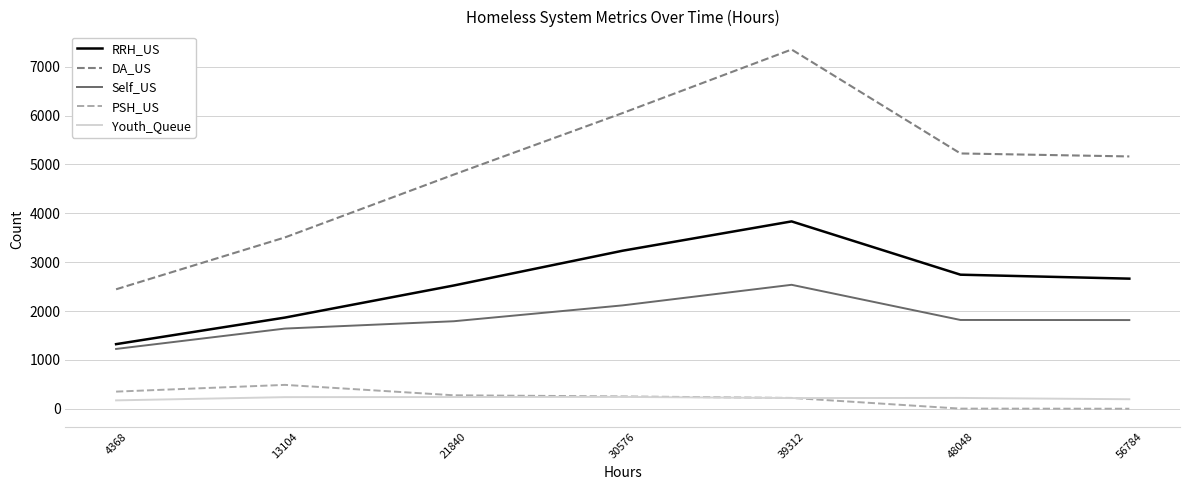

What is the maximum value shown in the chart?

7354